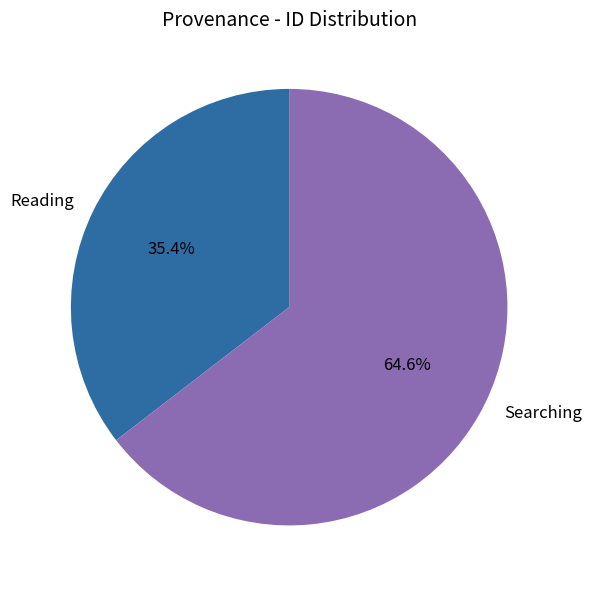

Rank the categories by value from lowest to highest.

Reading, Searching